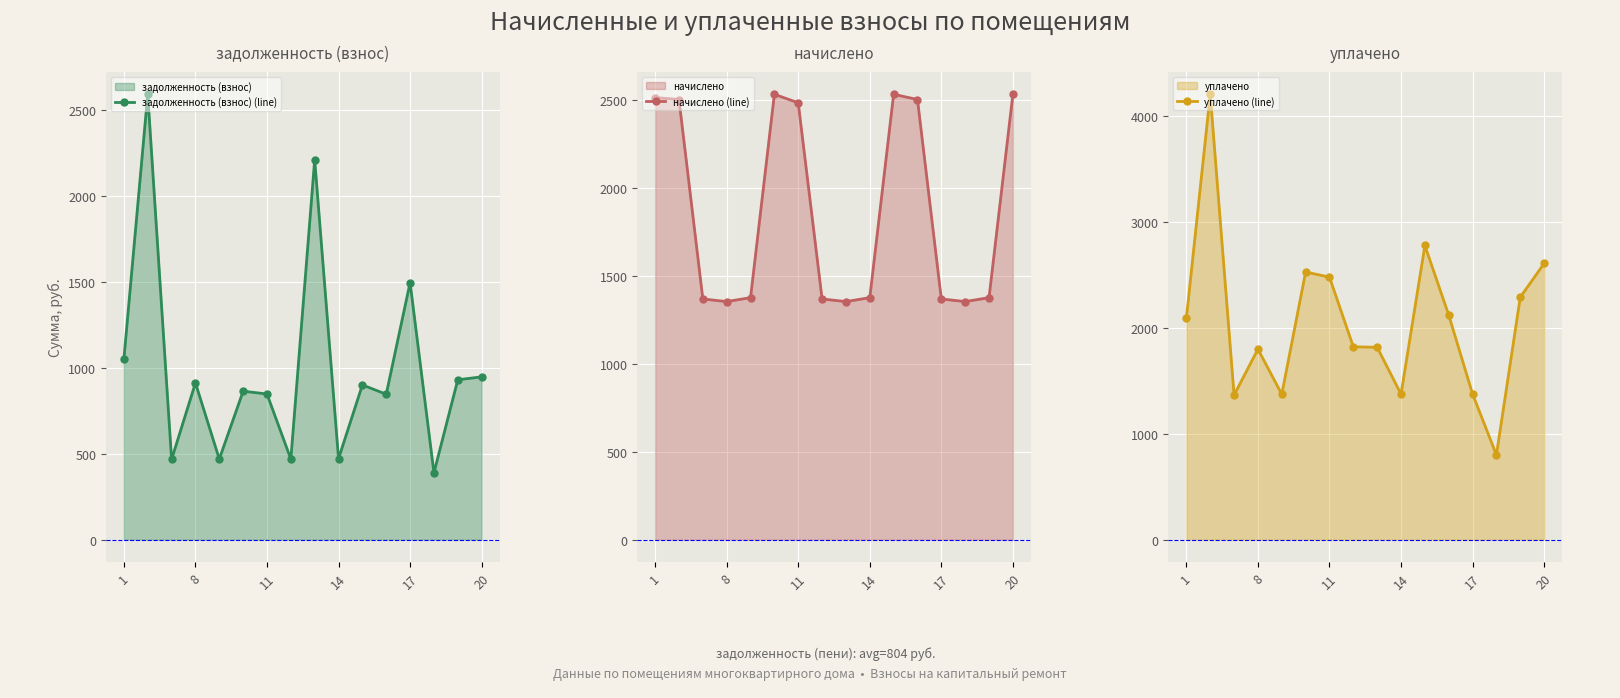

Rank the series by their average value, from lowest to highest.

задолженность (взнос) (line), начислено (line), уплачено (line)